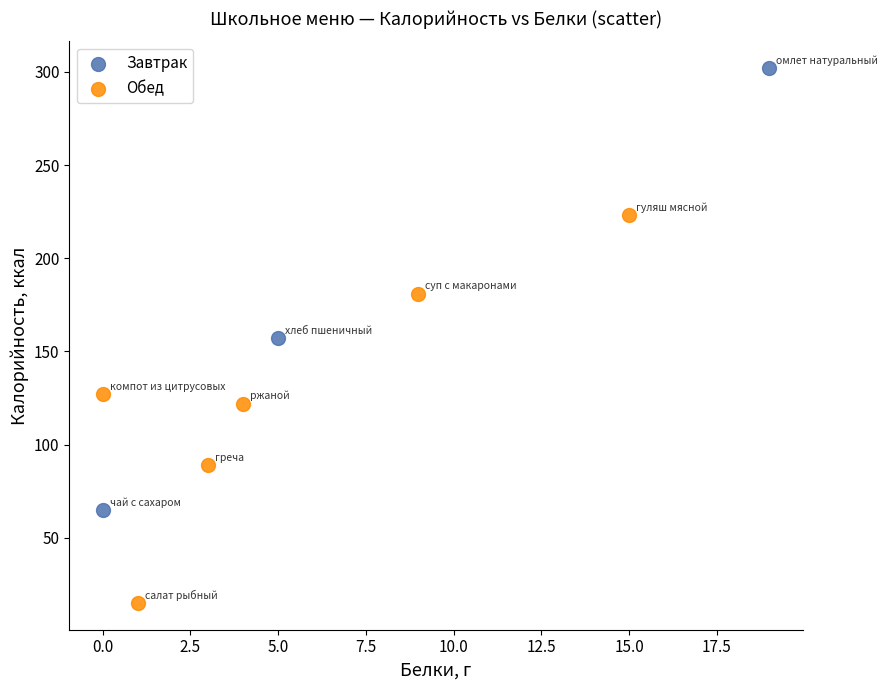

Which series reaches the maximum Y coordinate?

Завтрак